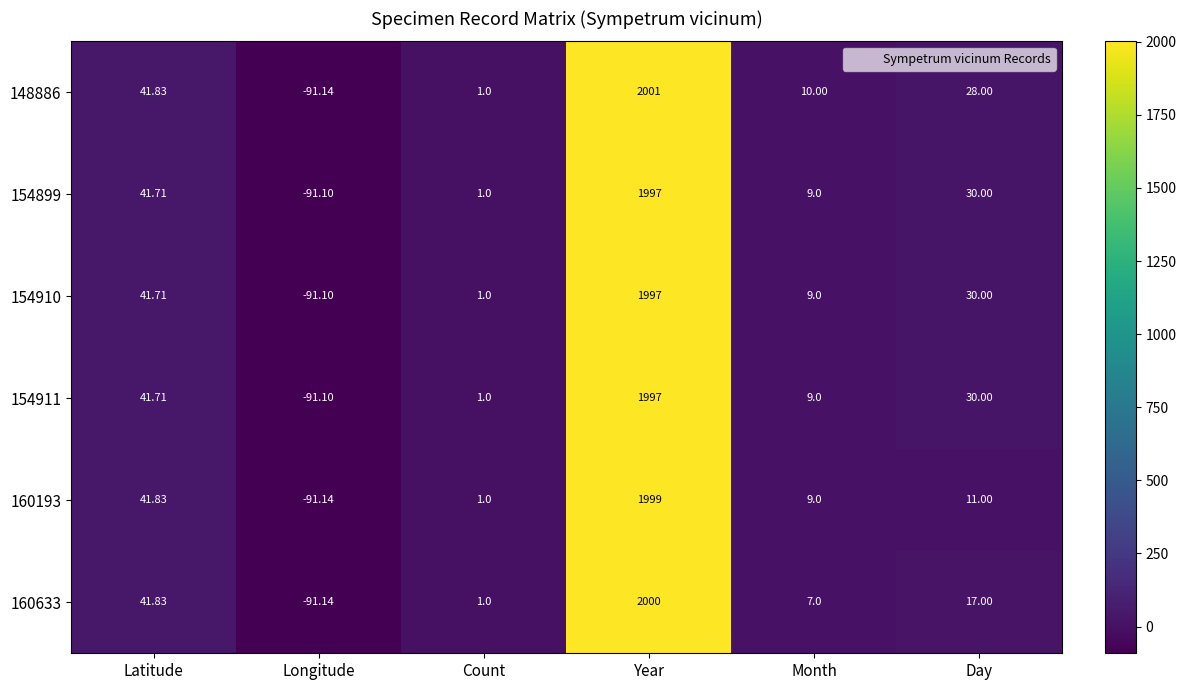

Where is 160193 nearest to the value 953?

Latitude